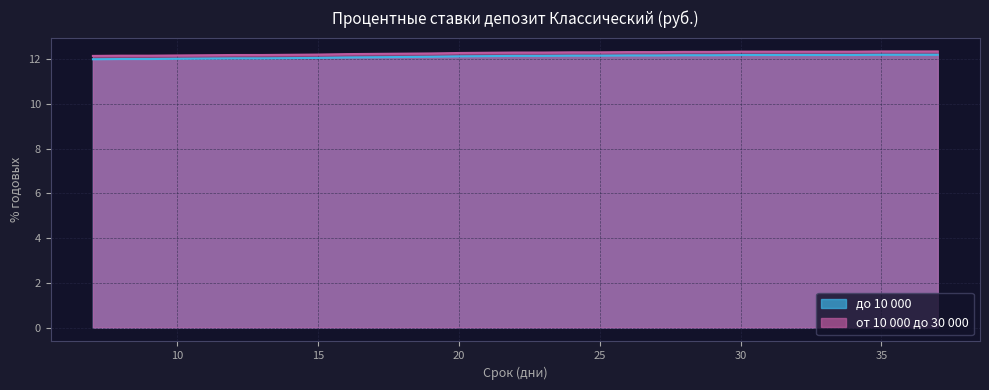

True or false: до 10 000 and от 10 000 до 30 000 cross at least once.

False